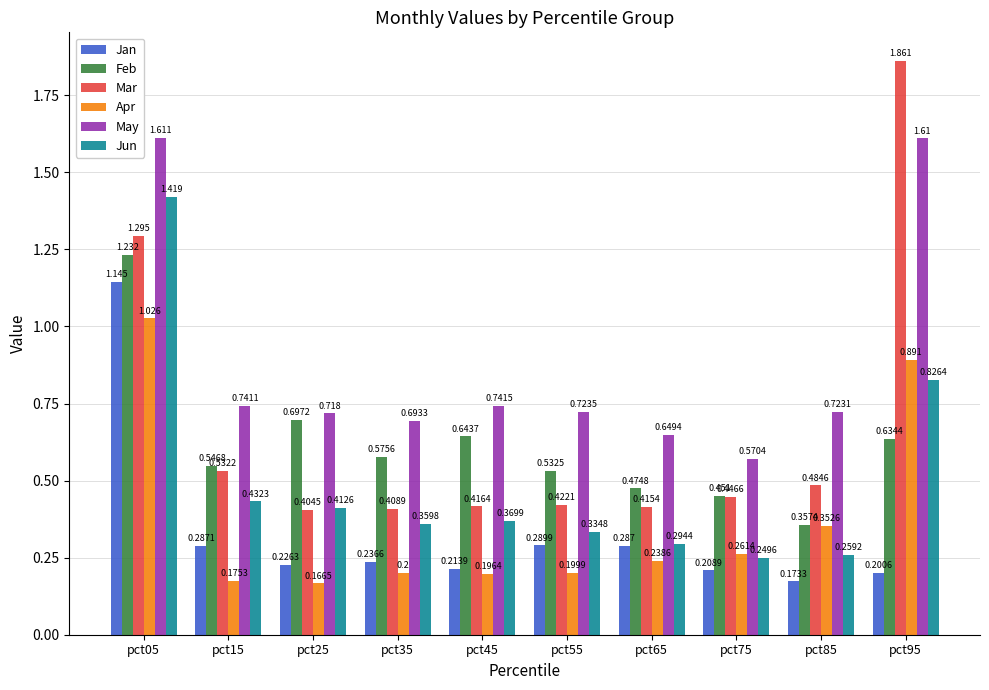

Rank the series at pct65 from lowest to highest value.

Apr, Jan, Jun, Mar, Feb, May